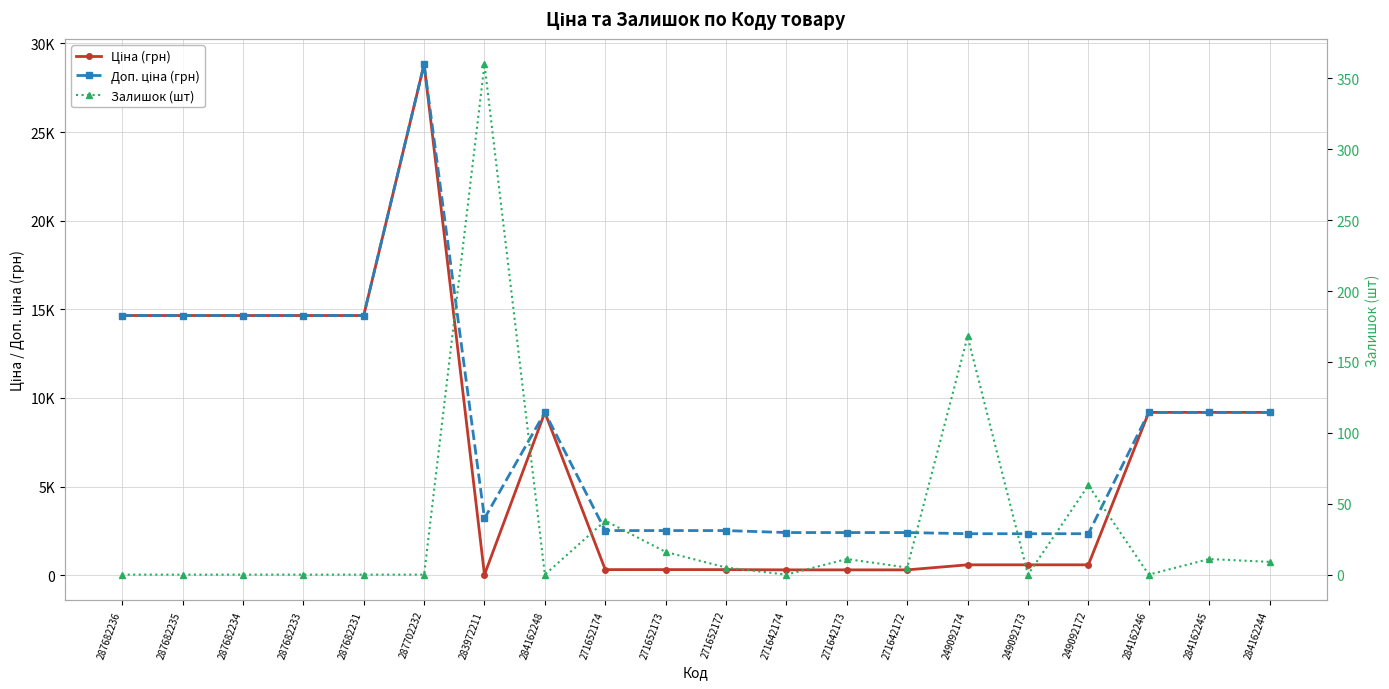

Reading right to left, what are all the values shown in this chart?

Ціна (грн): 284162244=9185.1	284162245=9185.1	284162246=9185.1	249092172=584.9	249092173=584.9	249092174=584.9	271642172=300.6	271642173=300.6	271642174=300.6	271652172=314.7	271652173=314.7	271652174=314.7	284162248=9185.1	283972211=32.0	287702232=28821.8	287682231=14649.6	287682233=14649.6	287682234=14649.6	287682235=14649.6	287682236=14649.6
Доп. ціна (грн): 284162244=9185.1	284162245=9185.1	284162246=9185.1	249092172=2339.7	249092173=2339.7	249092174=2339.7	271642172=2405.2	271642173=2405.2	271642174=2405.2	271652172=2517.5	271652173=2517.5	271652174=2517.5	284162248=9185.1	283972211=3205.0	287702232=28821.8	287682231=14649.6	287682233=14649.6	287682234=14649.6	287682235=14649.6	287682236=14649.6
Залишок (шт): 284162244=9.0	284162245=11.0	284162246=0.0	249092172=63.0	249092173=0.0	249092174=168.0	271642172=5.0	271642173=11.0	271642174=0.0	271652172=5.0	271652173=16.0	271652174=38.0	284162248=0.0	283972211=360.0	287702232=0.0	287682231=0.0	287682233=0.0	287682234=0.0	287682235=0.0	287682236=0.0